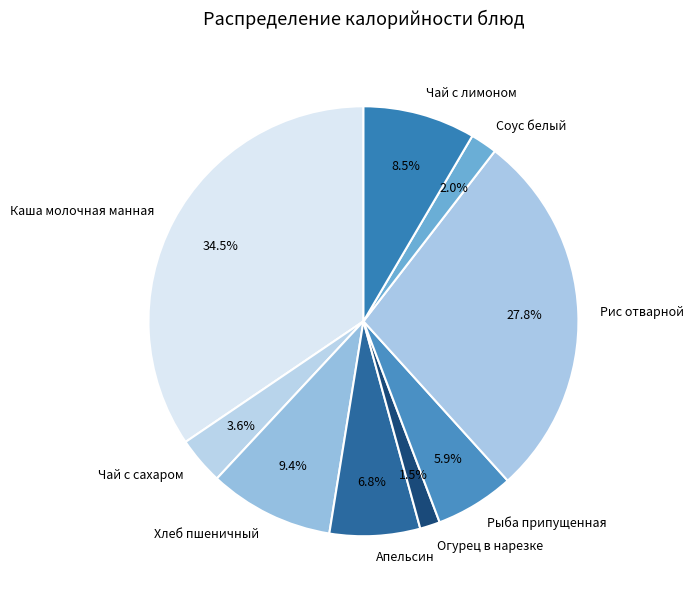

What is the largest slice in the pie chart?

Каша молочная манная